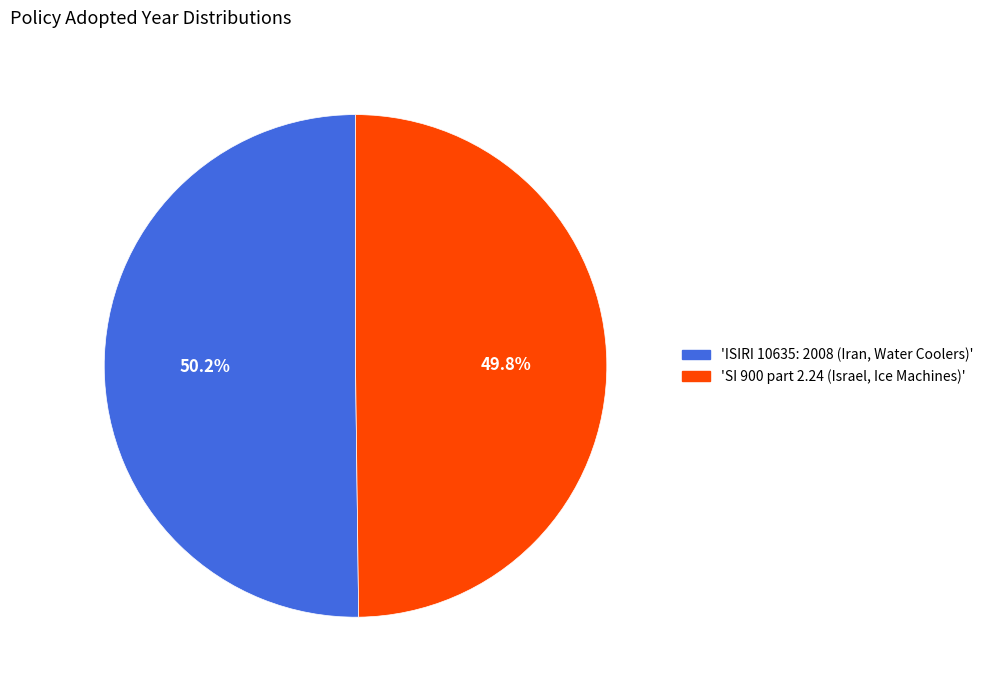

Does any single category account for the majority?

Yes